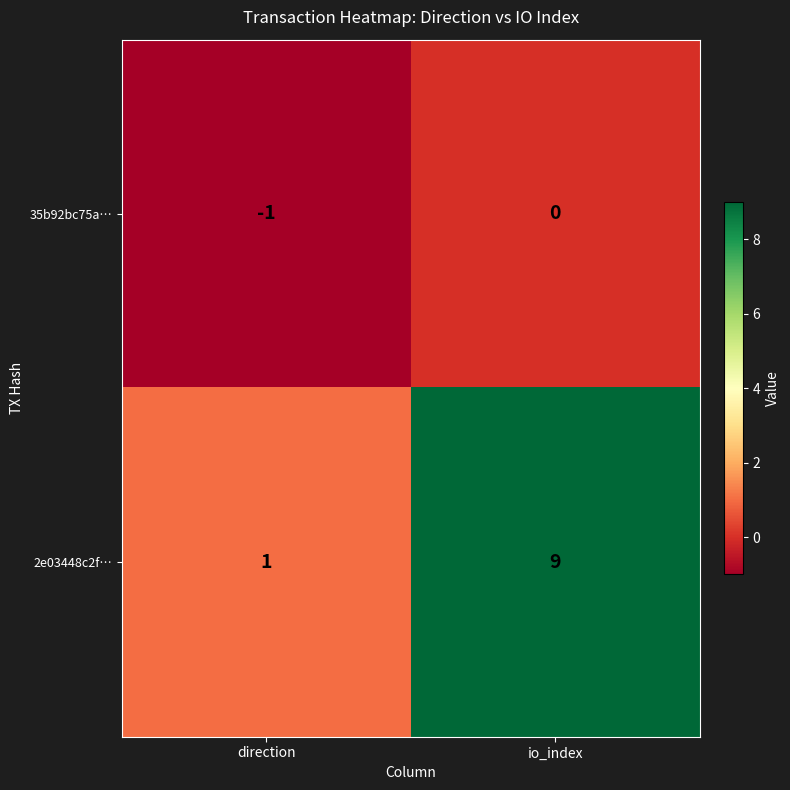

How many data points does each series have?

2